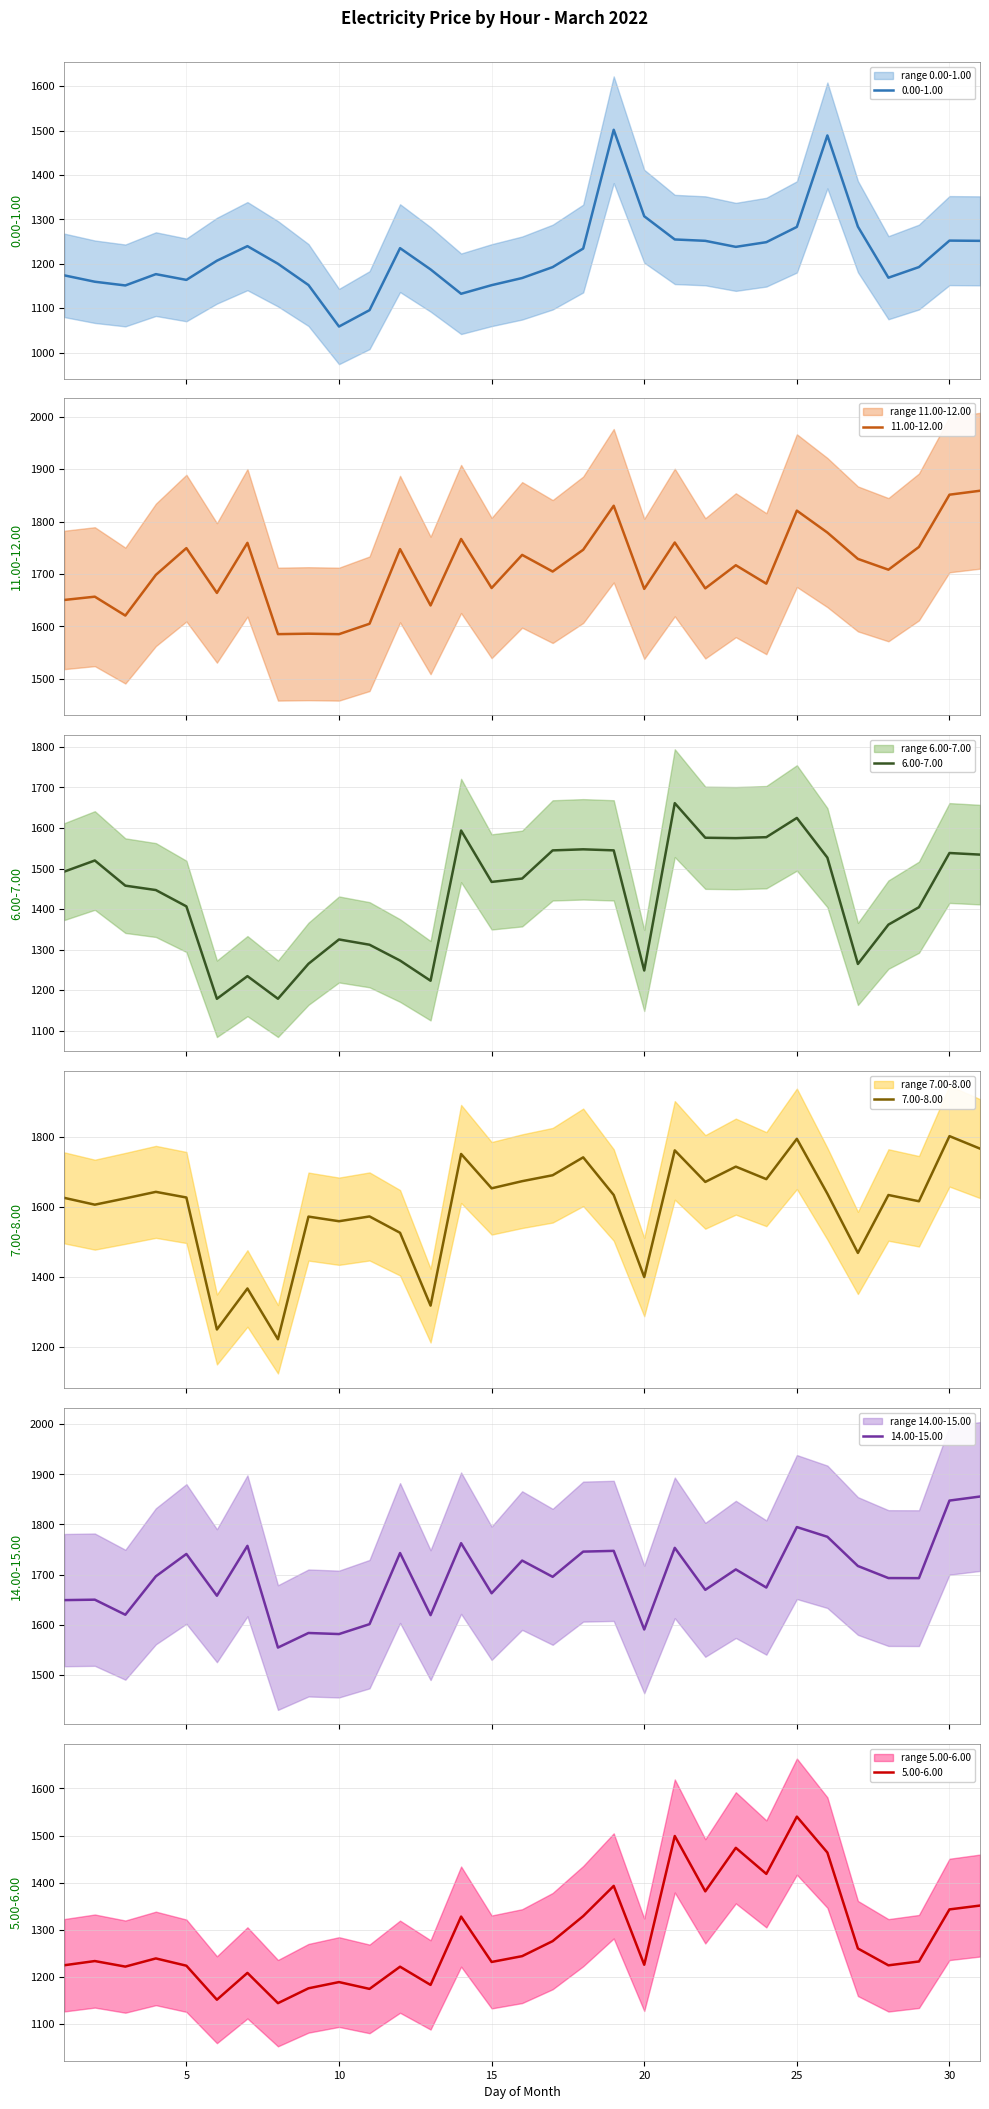

Is the value of 0.00-1.00 at 2 greater than the value of 7.00-8.00 at 11?

No